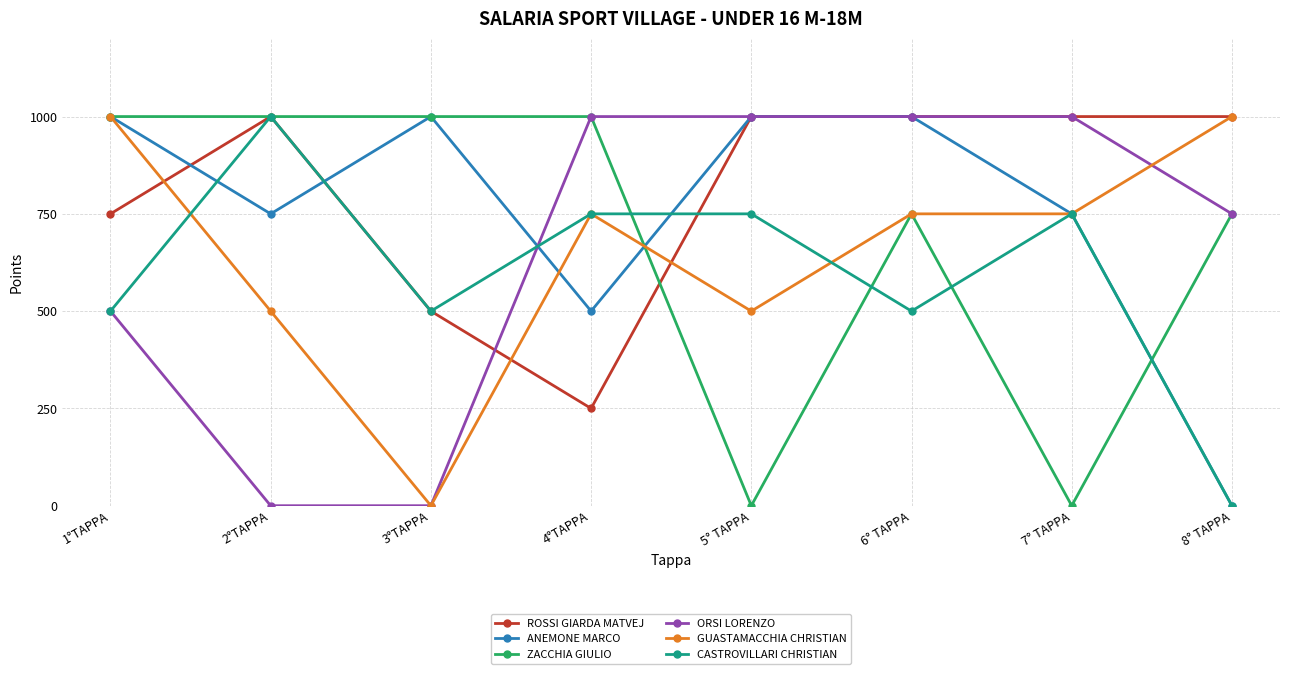

True or false: ANEMONE MARCO has a value of 1083 at 2°TAPPA.

False